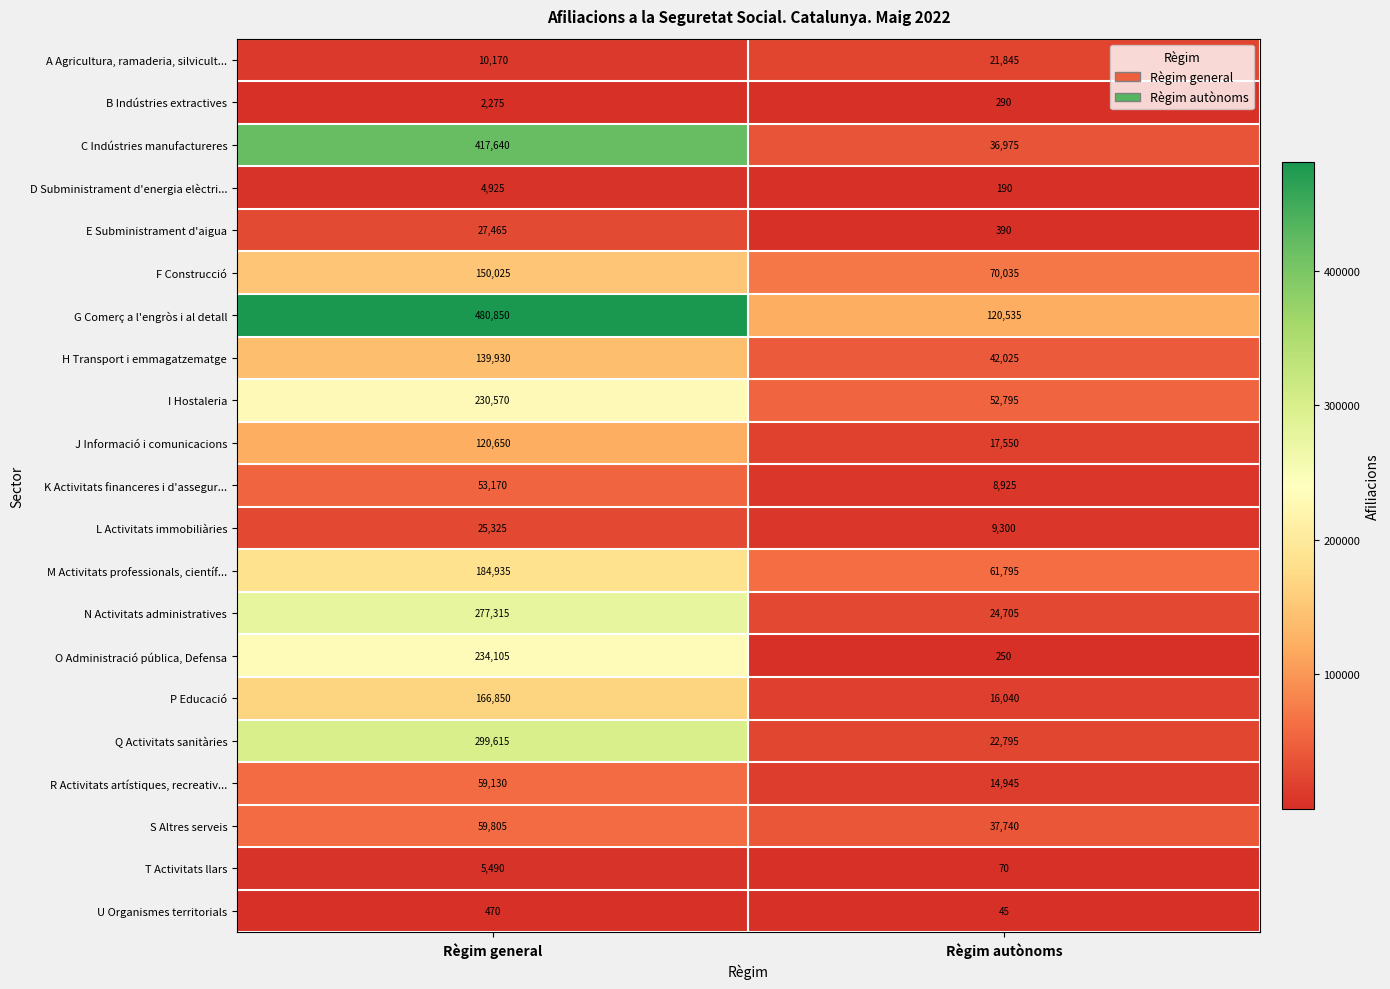

Count the number of categories in the chart.

2